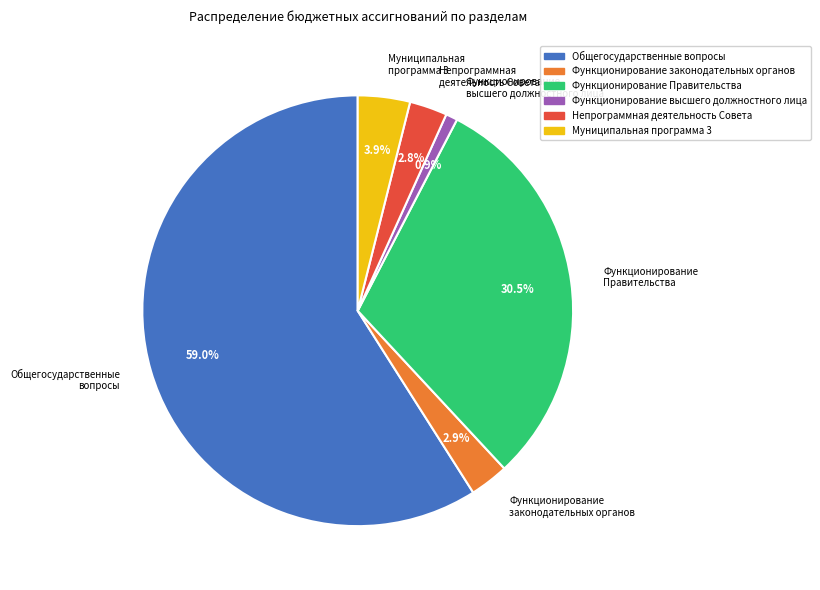

Do Функционирование высшего должностного лица and Функционирование Правительства together represent more than half of the pie?

No